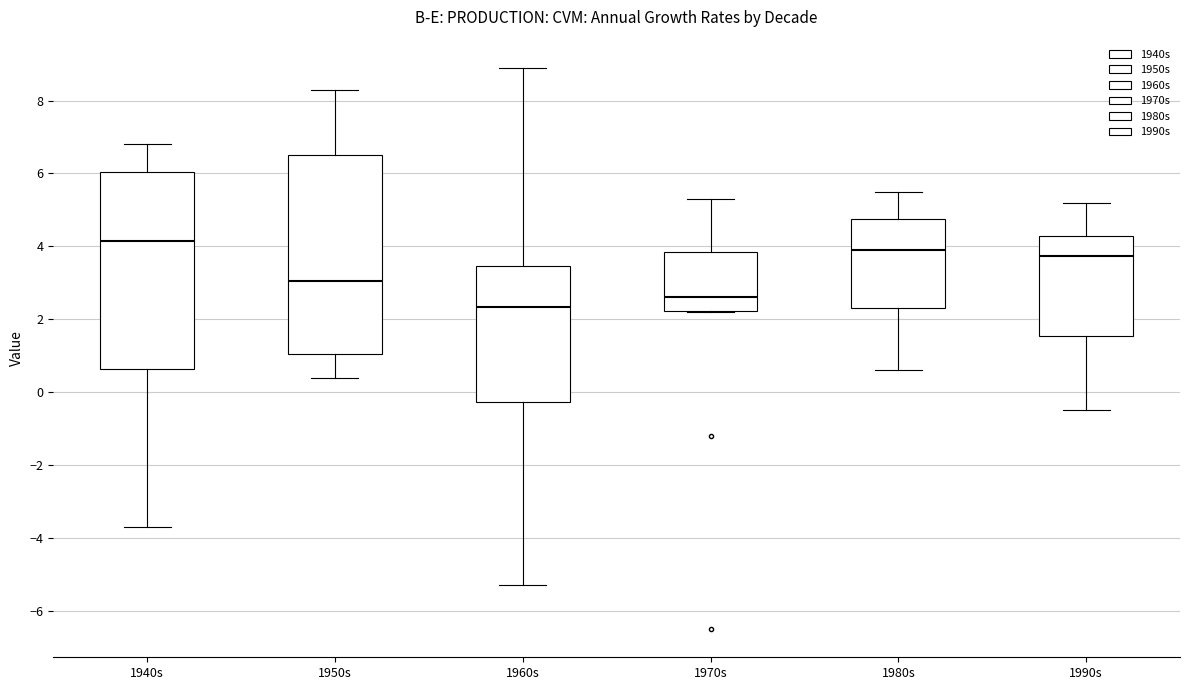

Which box has the lowest median line?

1960s